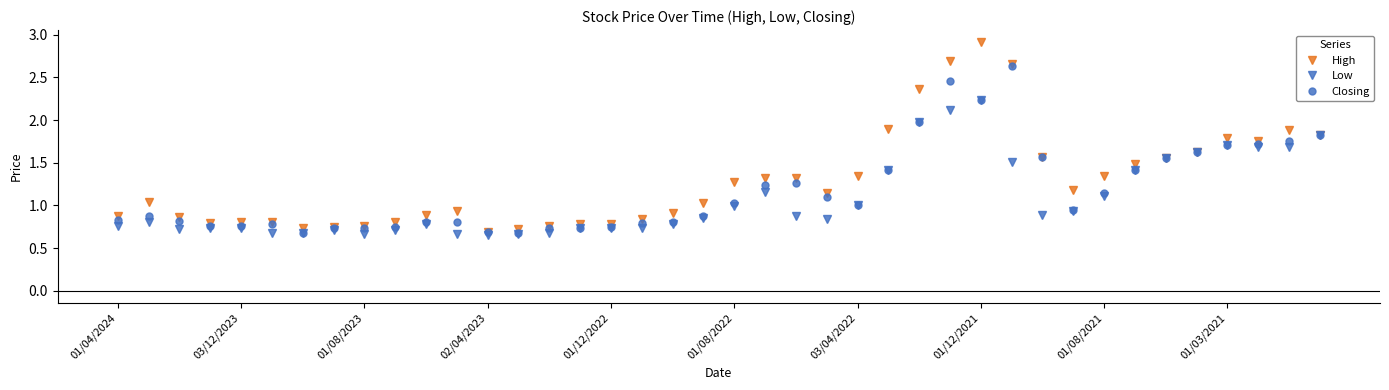

Rank the series by their maximum value, from lowest to highest.

Low, Closing, High